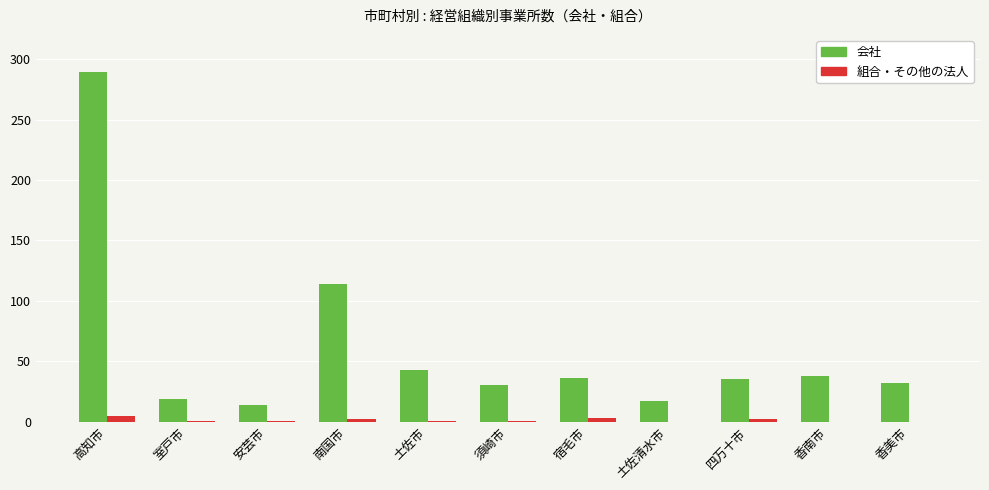

What is the maximum value for 会社?

289